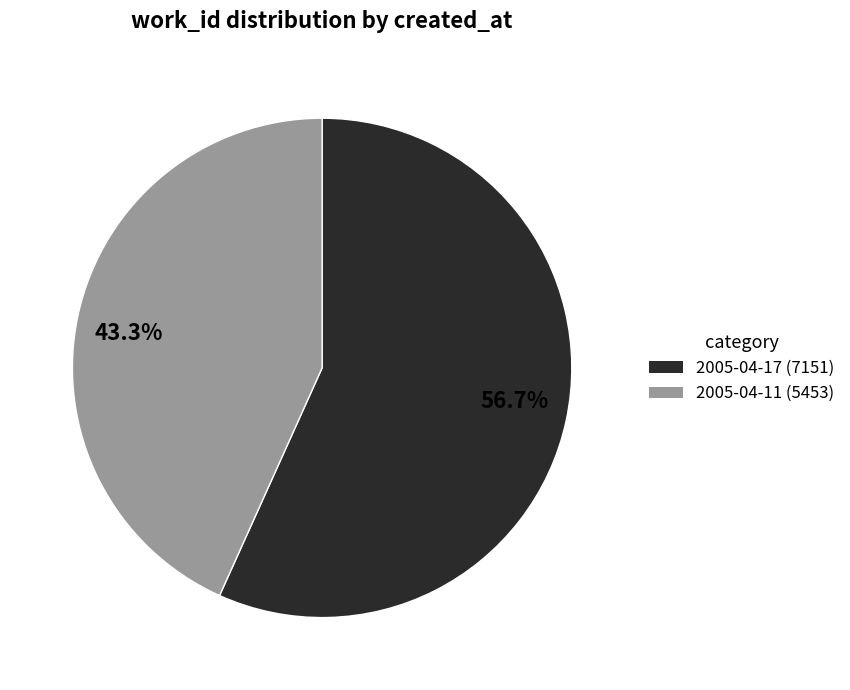

Which category accounts for the majority?

2005-04-17